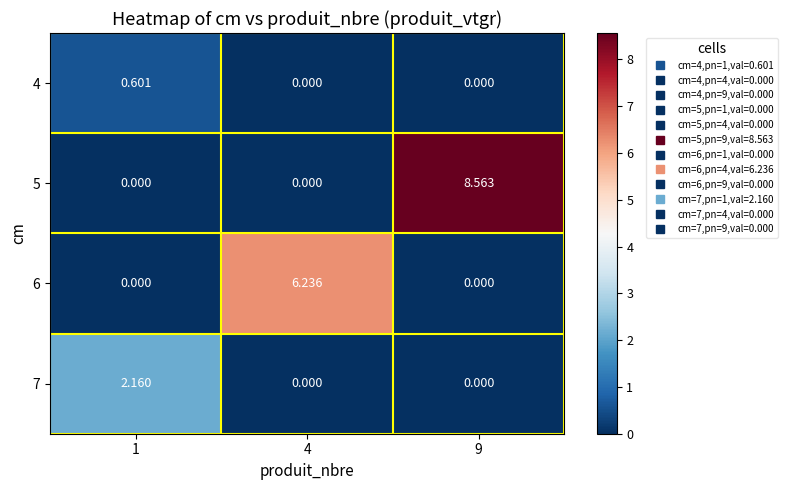

Is the value of 5 at 9 greater than the value of 4 at 1?

Yes